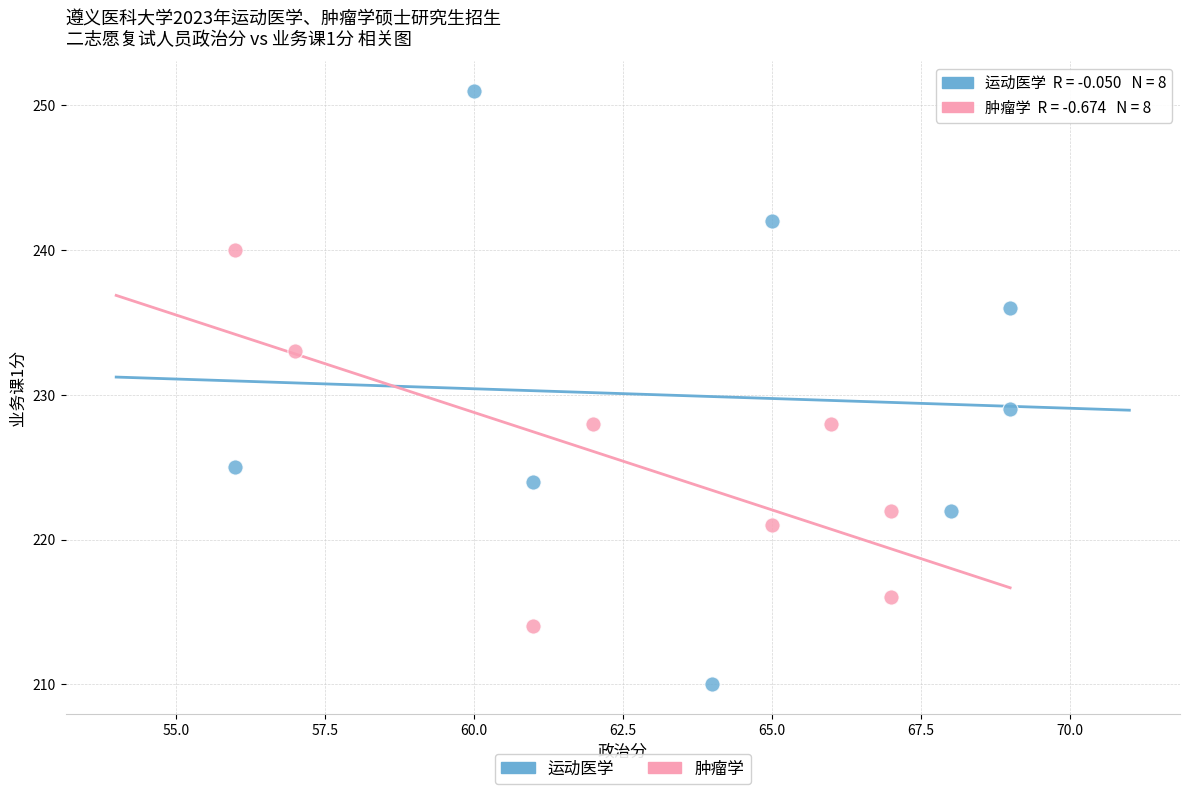

Which series has the largest Y range (max minus min)?

运动医学